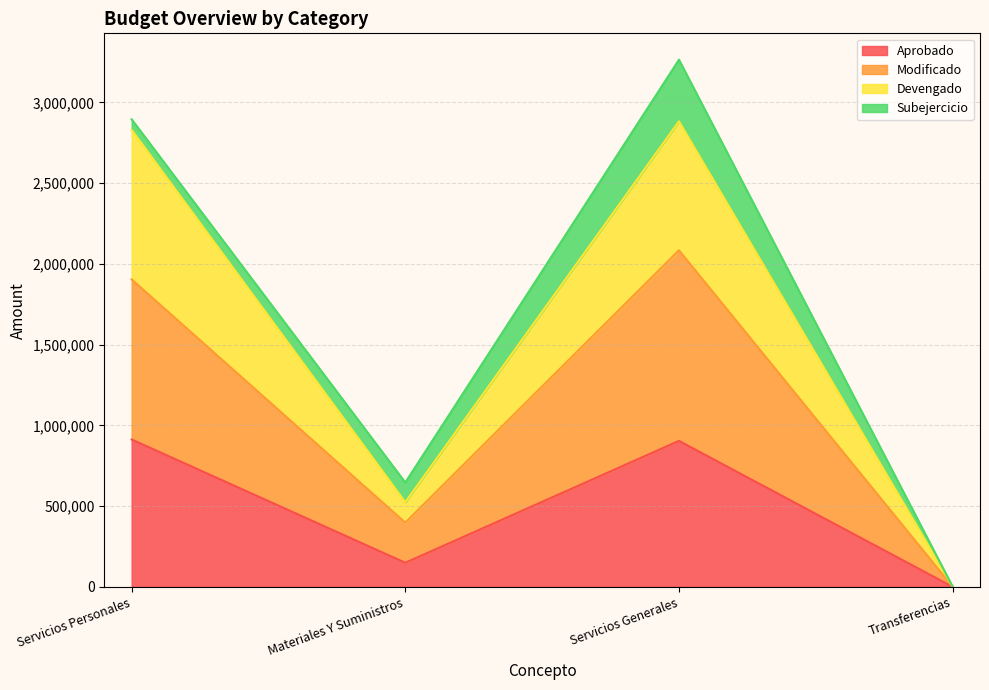

At which category does the chart reach its peak across all series?

Servicios Generales